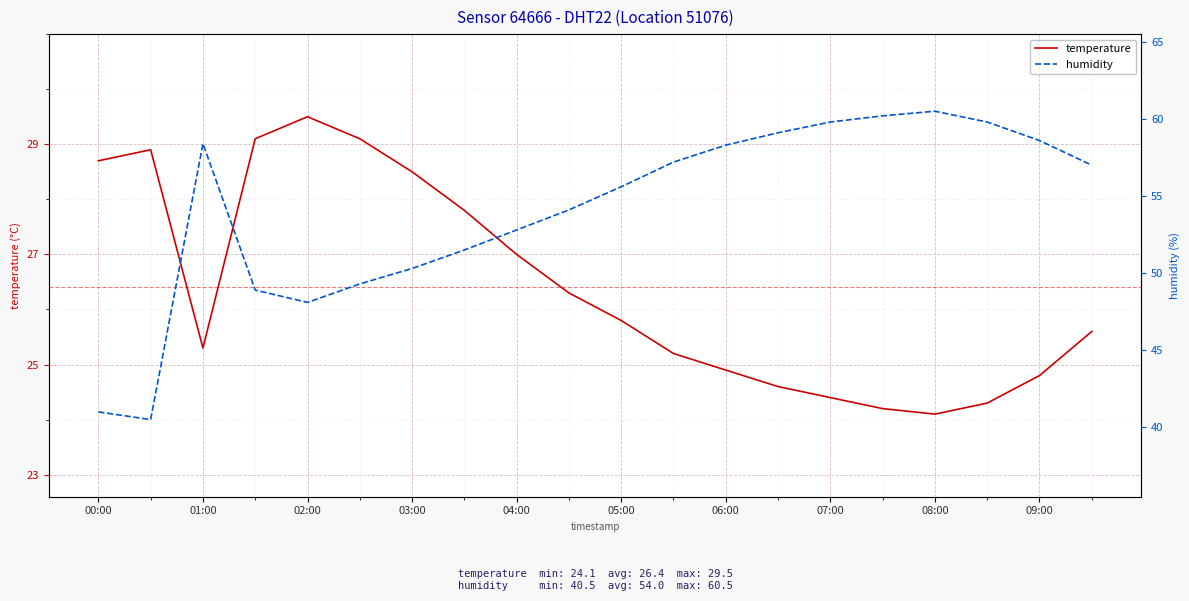

Reading right to left, list all the values displayed in this chart.

temperature: 25.6	24.8	24.3	24.1	24.2	24.4	24.6	24.9	25.2	25.8	26.3	27.0	27.8	28.5	29.1	29.5	29.1	25.3	28.9	28.7
humidity: 57.0	58.6	59.8	60.5	60.2	59.8	59.1	58.3	57.2	55.6	54.1	52.8	51.5	50.3	49.3	48.1	48.9	58.4	40.5	41.0